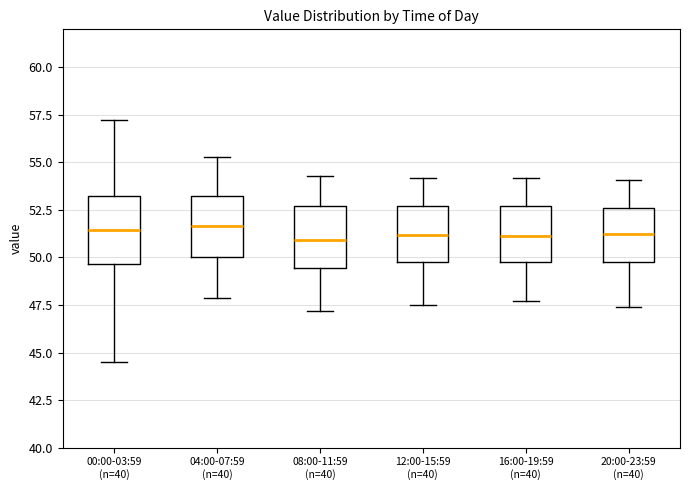

Reading left to right, read every box against the y-axis: the position of its median line, the range the box covers, and the ends of its whiskers. The values are not printed on the chart, so give them approximately, as read against the axis.

00:00-03:59 (n=40): median 51.5, box 49.5 to 53.0, whiskers 44.5 to 57.5
04:00-07:59 (n=40): median 51.5, box 50.0 to 53.0, whiskers 48.0 to 55.5
08:00-11:59 (n=40): median 51.0, box 49.5 to 52.5, whiskers 47.0 to 54.5
12:00-15:59 (n=40): median 51.0, box 50.0 to 52.5, whiskers 47.5 to 54.0
16:00-19:59 (n=40): median 51.0, box 50.0 to 52.5, whiskers 47.5 to 54.0
20:00-23:59 (n=40): median 51.5, box 50.0 to 52.5, whiskers 47.5 to 54.0